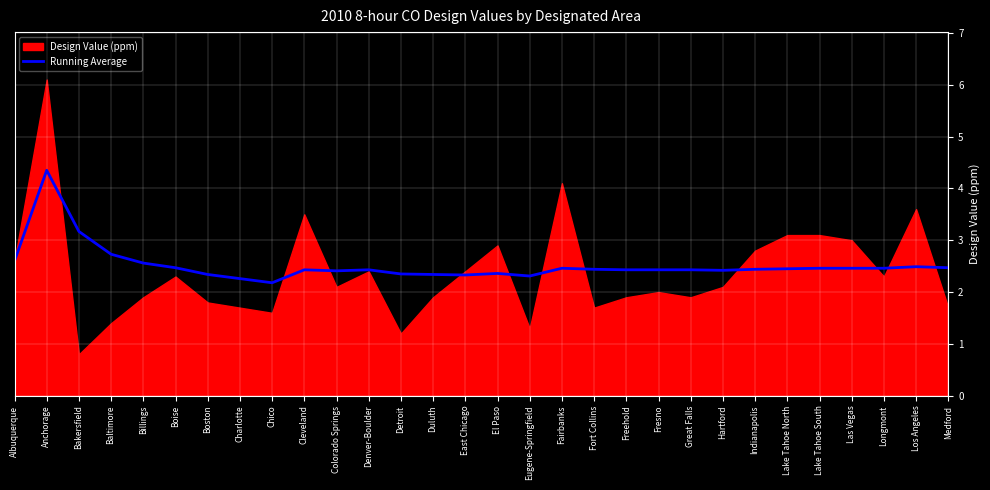

What is the minimum value for Running Average?

2.2